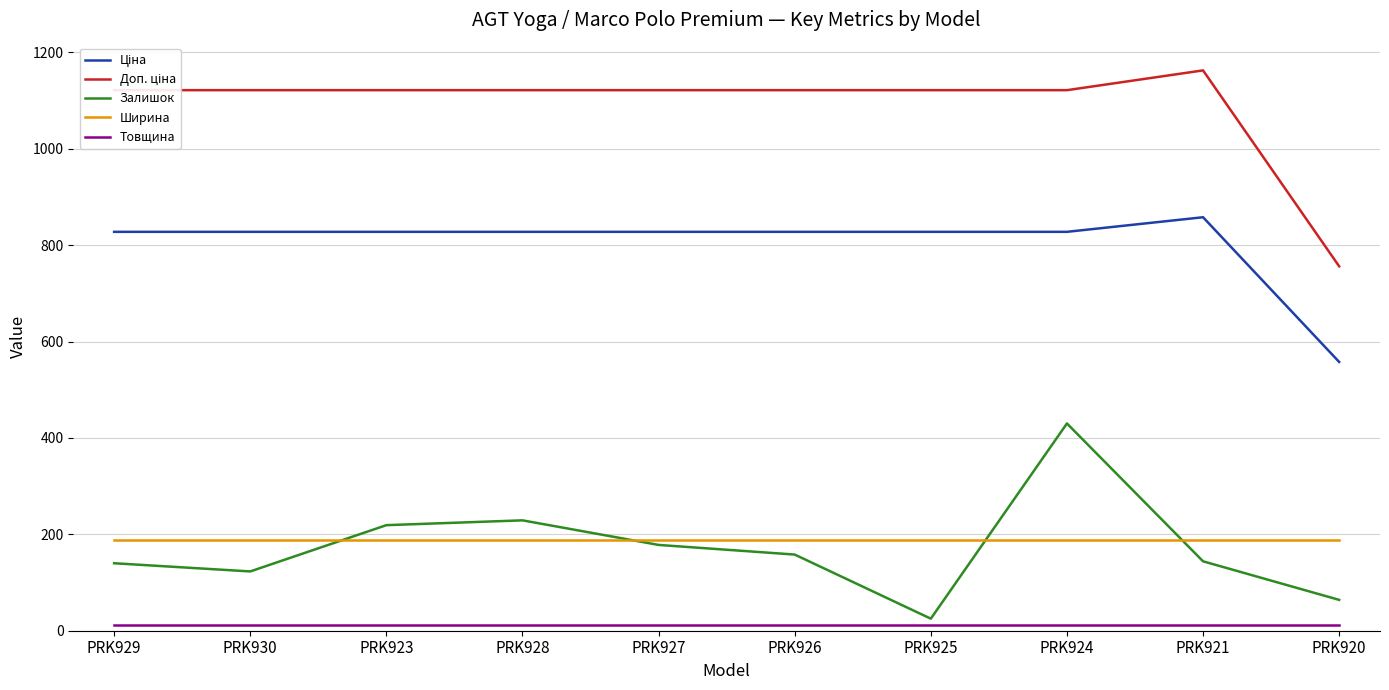

At how many categories does at least one series exceed 771?

9